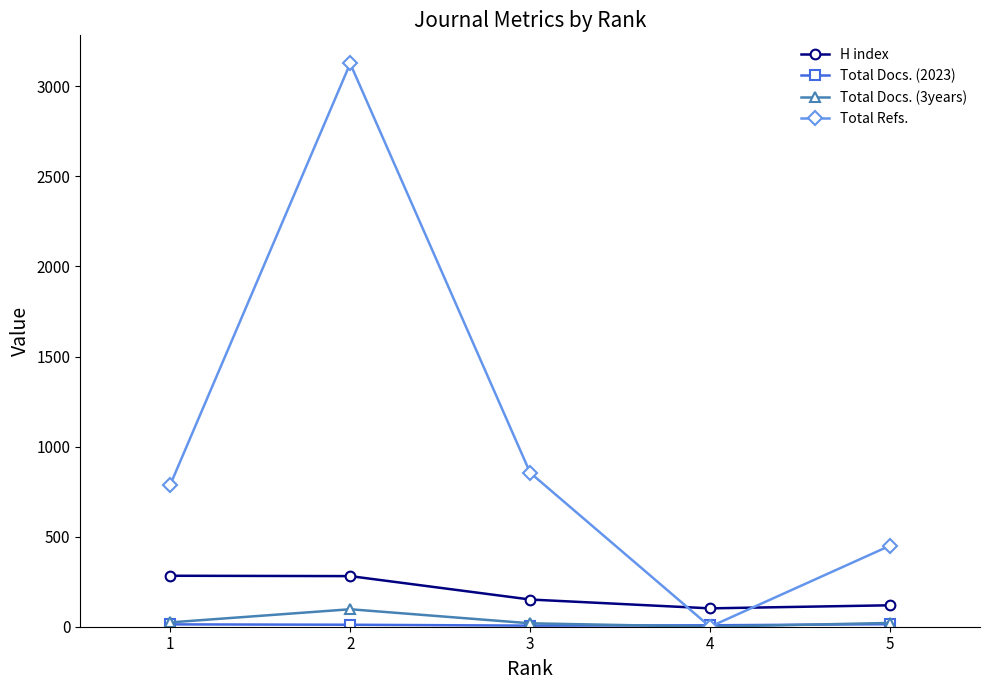

Is it true that Total Refs. equals 788 at 1?

True